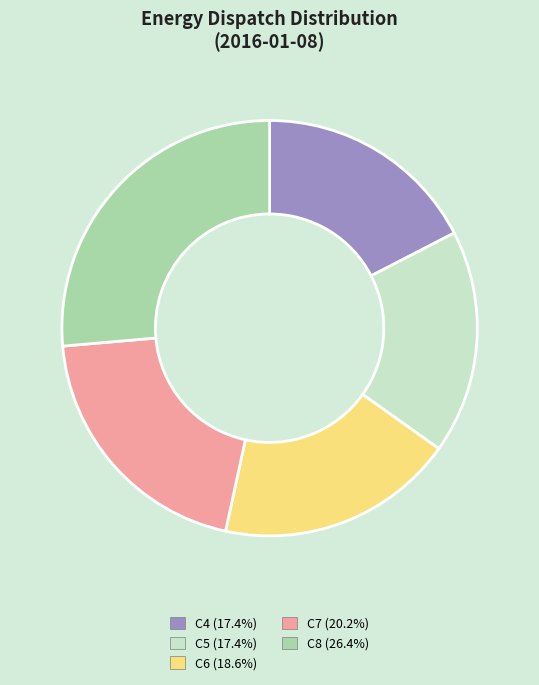

Combined, do C6 and C7 account for over 50%?

No